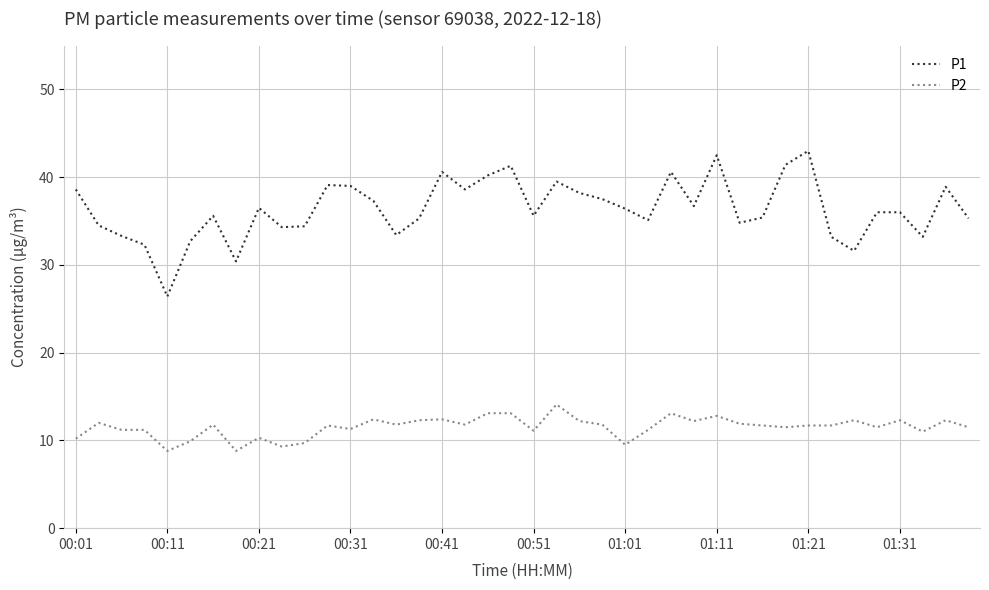

Rank the series by their maximum value, from lowest to highest.

P2, P1